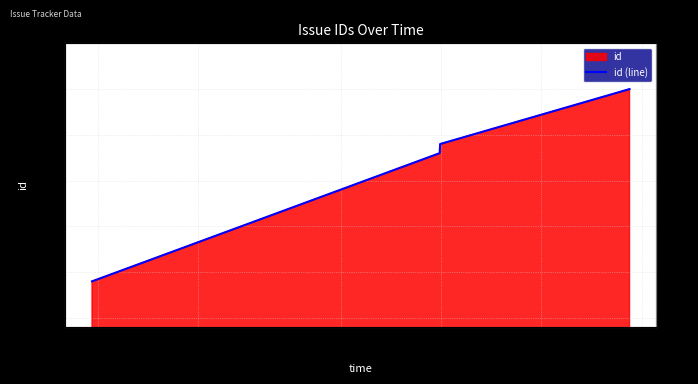

What is the change in value from 10-15
00:00 to 11-01
00:00?

+15